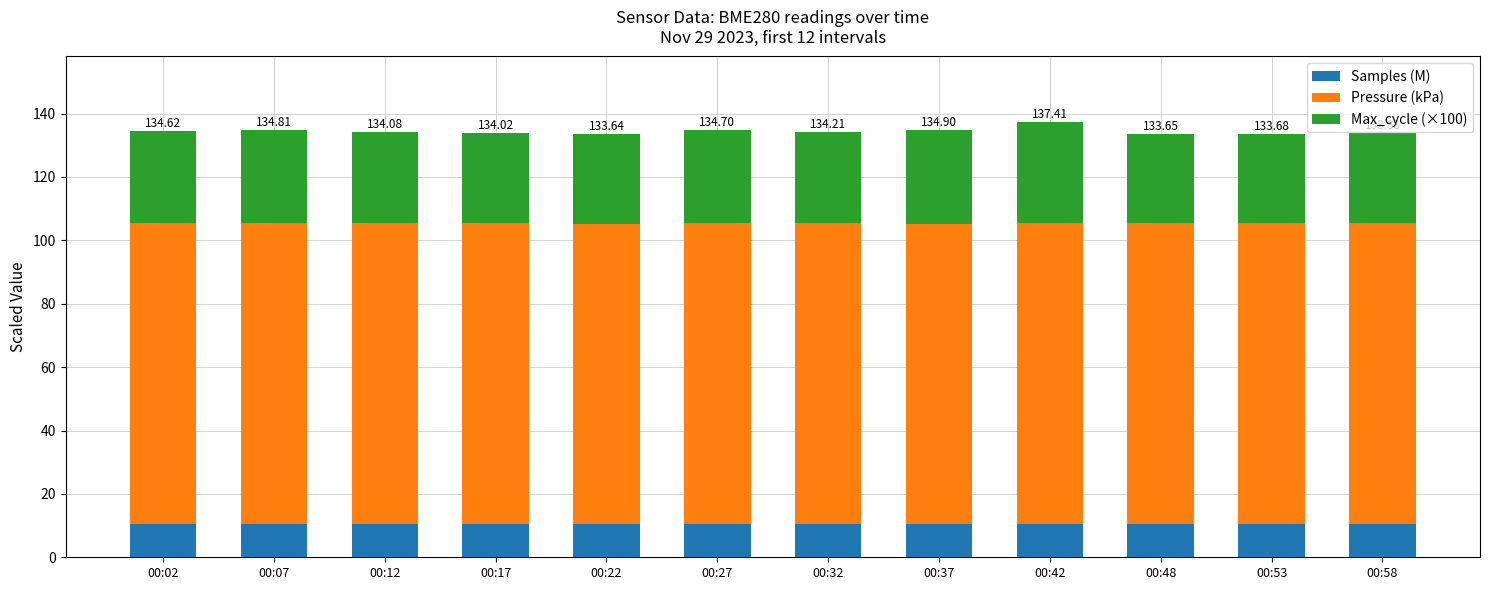

What is the sum of all Samples (M) values?

127.1